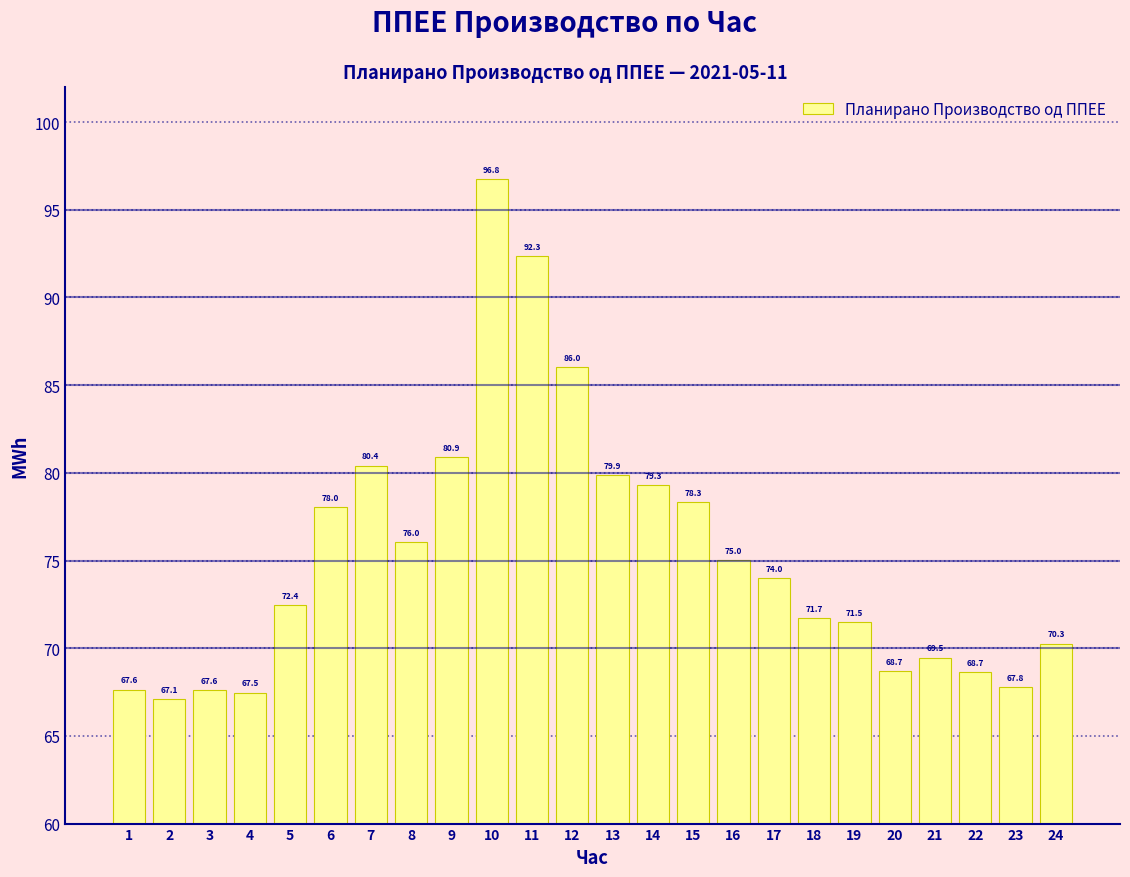

Reading left to right, transcribe all the data shown in this chart.

1=67.6	2=67.1	3=67.6	4=67.5	5=72.4	6=78.0	7=80.4	8=76.0	9=80.9	10=96.8	11=92.3	12=86.0	13=79.9	14=79.3	15=78.3	16=75.0	17=74.0	18=71.7	19=71.5	20=68.7	21=69.5	22=68.7	23=67.8	24=70.3